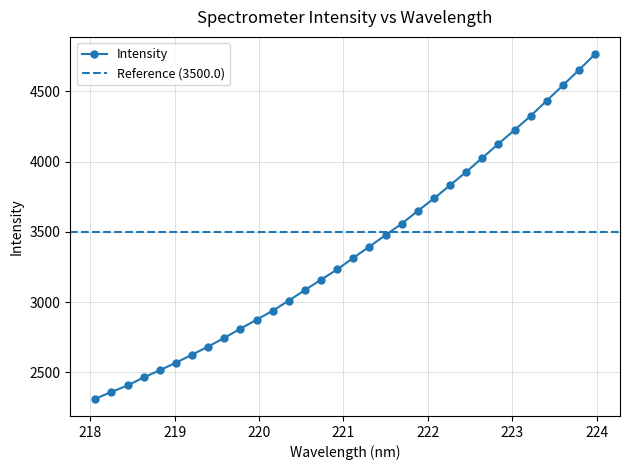

List the labels in order of value, smallest first.

218.0596, 218.2508, 218.442, 218.6332, 218.8244, 219.0156, 219.2067, 219.3979, 219.589, 219.7801, 219.9712, 220.1623, 220.3533, 220.5444, 220.7354, 220.9264, 221.1174, 221.3083, 221.4993, 221.6902, 221.8812, 222.0721, 222.263, 222.4538, 222.6447, 222.8355, 223.0264, 223.2172, 223.408, 223.5987, 223.7895, 223.9802